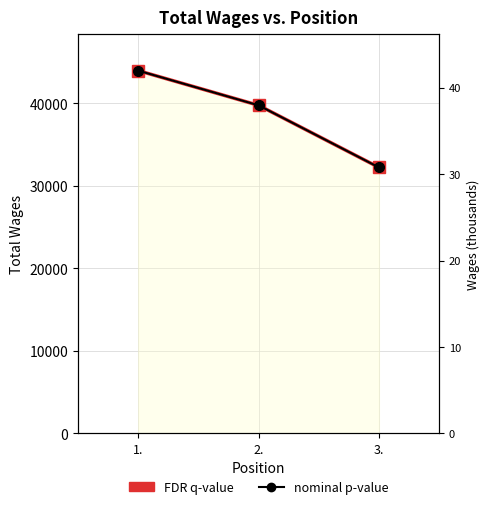

What is the difference between the nominal p-value values at 1. and 2.?

4204